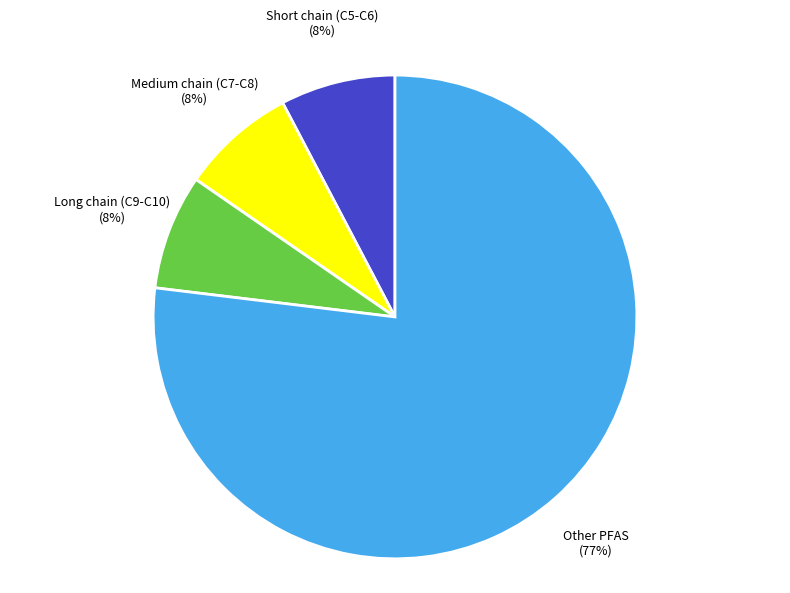

True or false: Medium chain (C7-C8) accounts for 8% of the total.

True